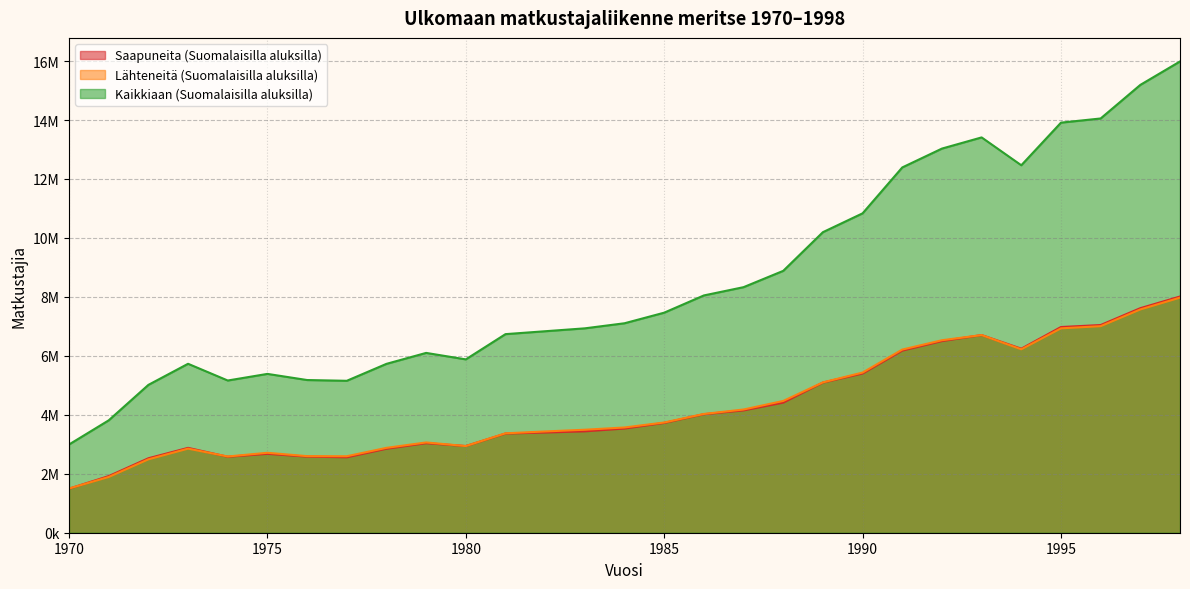

What is the difference between the maximum and minimum values in the Kaikkiaan (Suomalaisilla aluksilla) series?

12993344